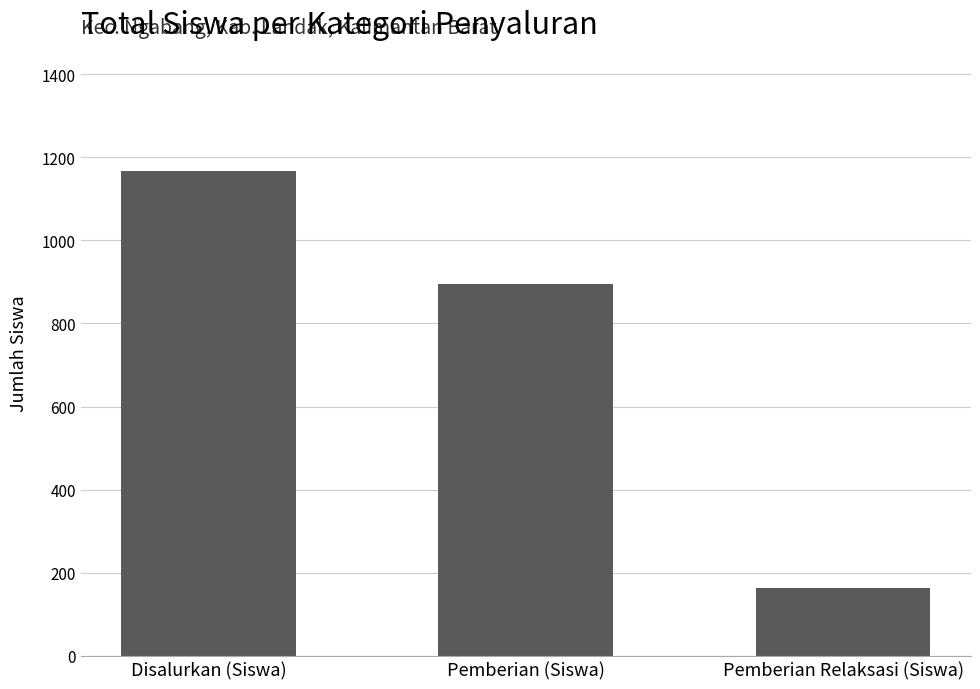

What is the difference between the values at Pemberian (Siswa) and Pemberian Relaksasi (Siswa)?

731